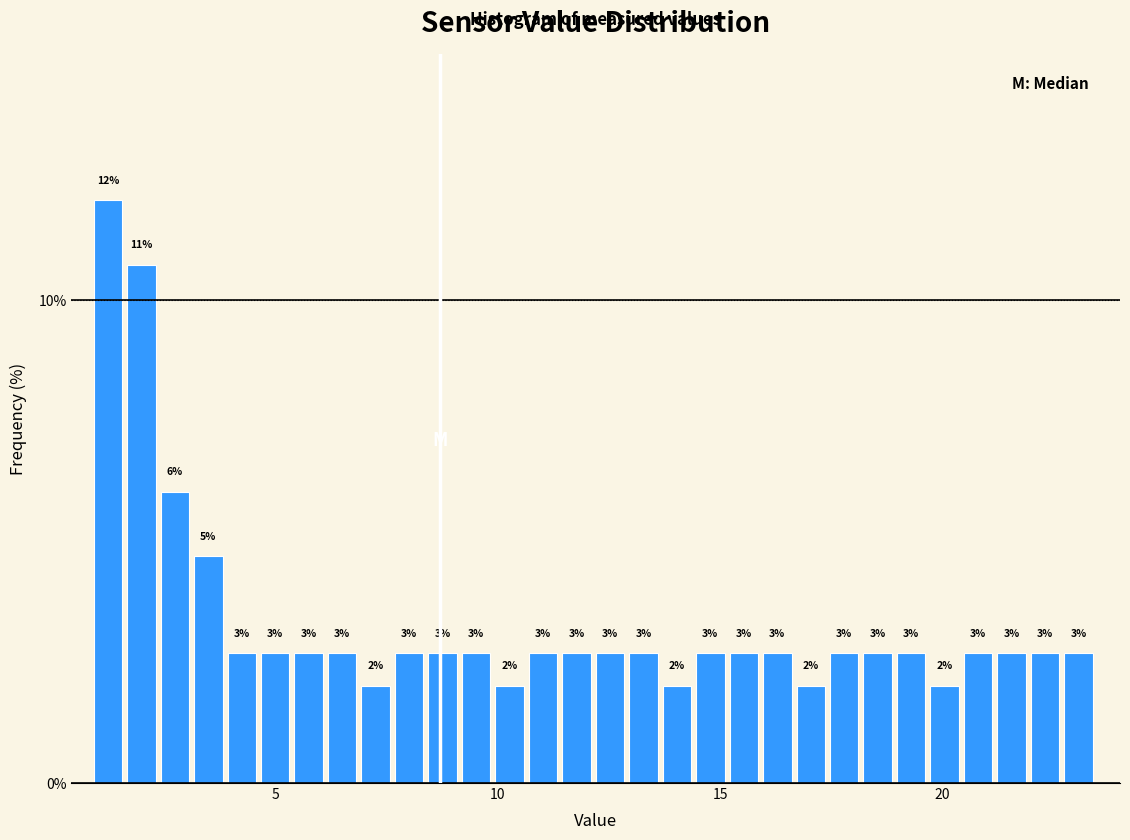

Read against the x-axis, roughly where is the centre of the tallest bar?

1.0